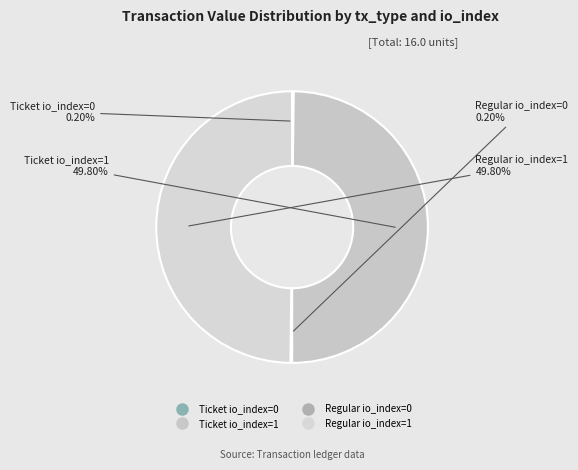

Count the number of slices in the pie.

4